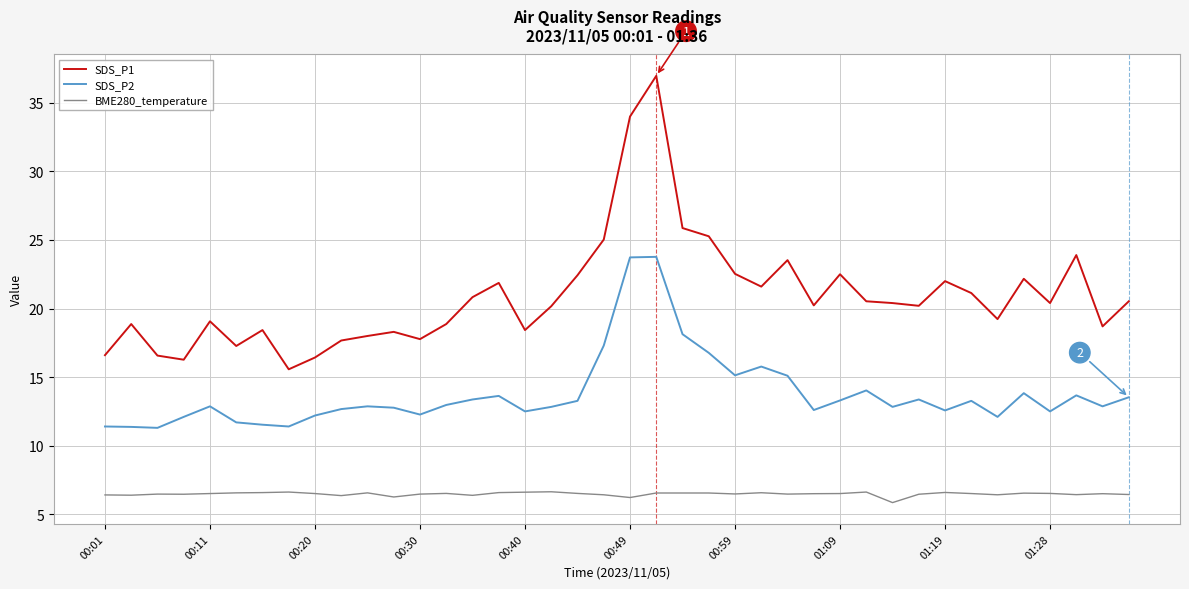

What is the minimum value for SDS_P1?

15.6